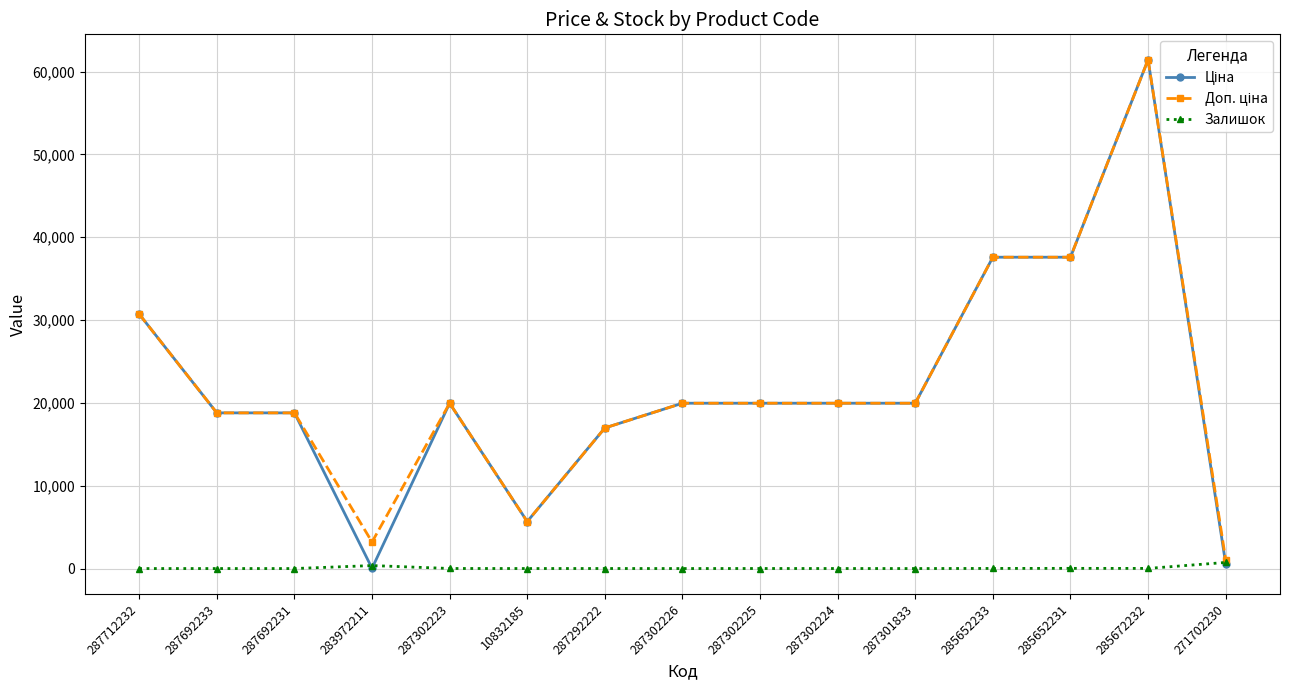

At which category is the sum across all series the highest?

285672232